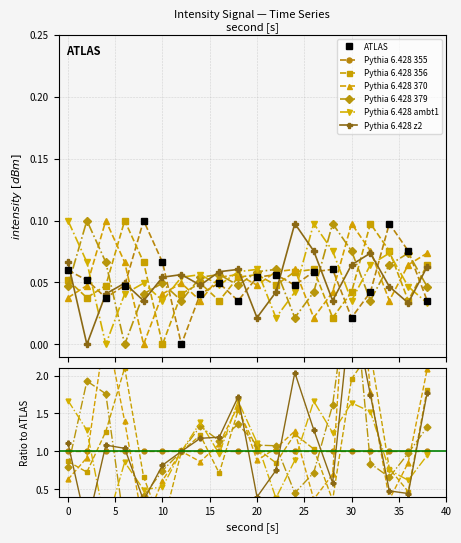

Which series ends up on top after the final intersection of Pythia 6.428 370 and Pythia 6.428 356?

Pythia 6.428 370